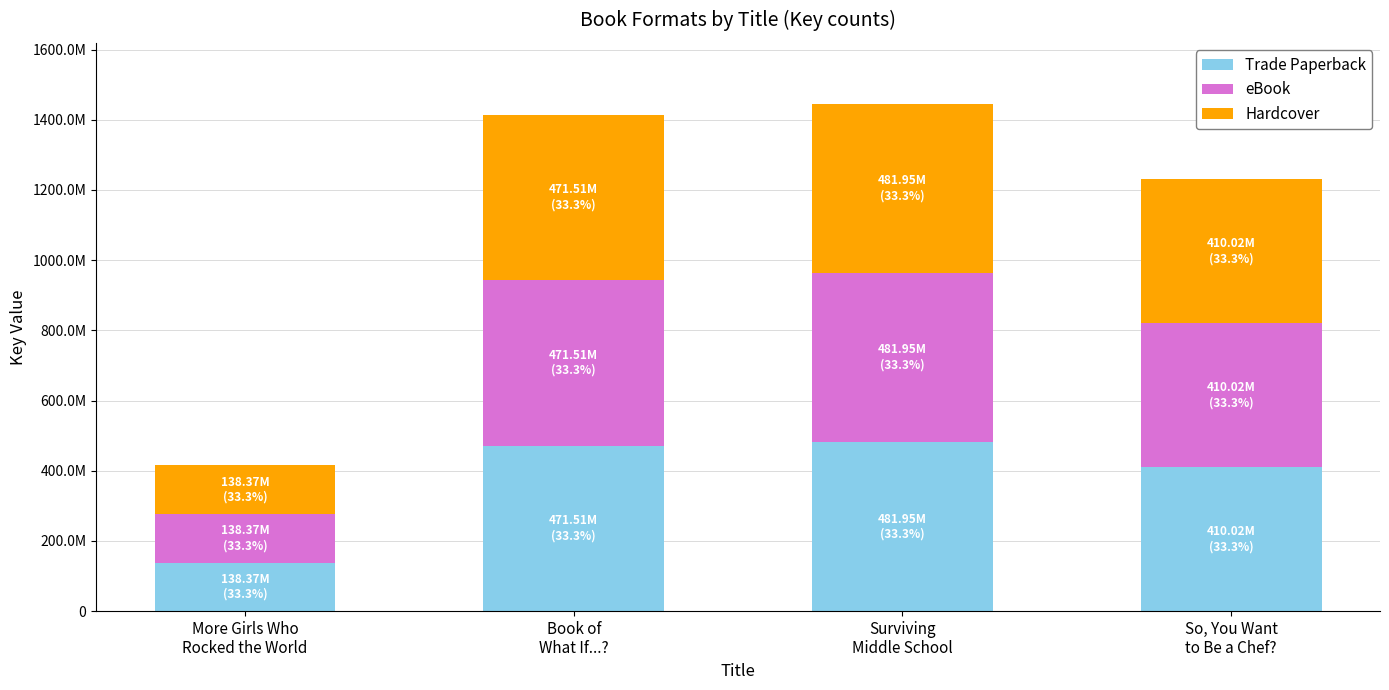

What is the difference between the second highest and minimum values in the eBook series?

333134267